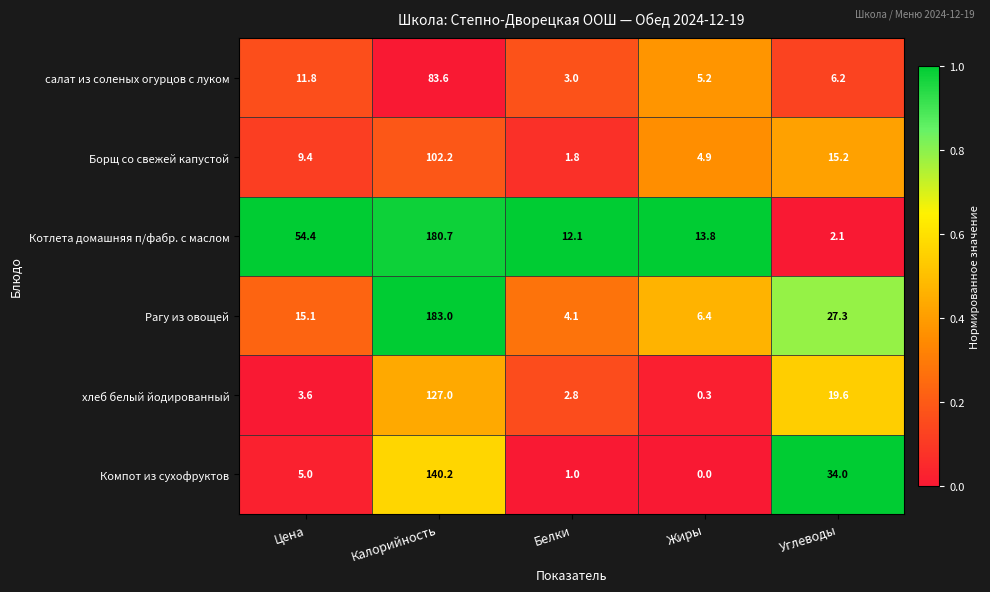

At which category does the chart reach its peak across all series?

Калорийность